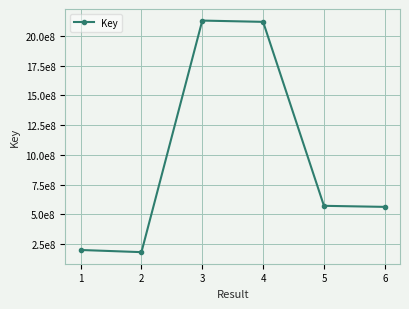

Where does the data first go above 571743979?

3